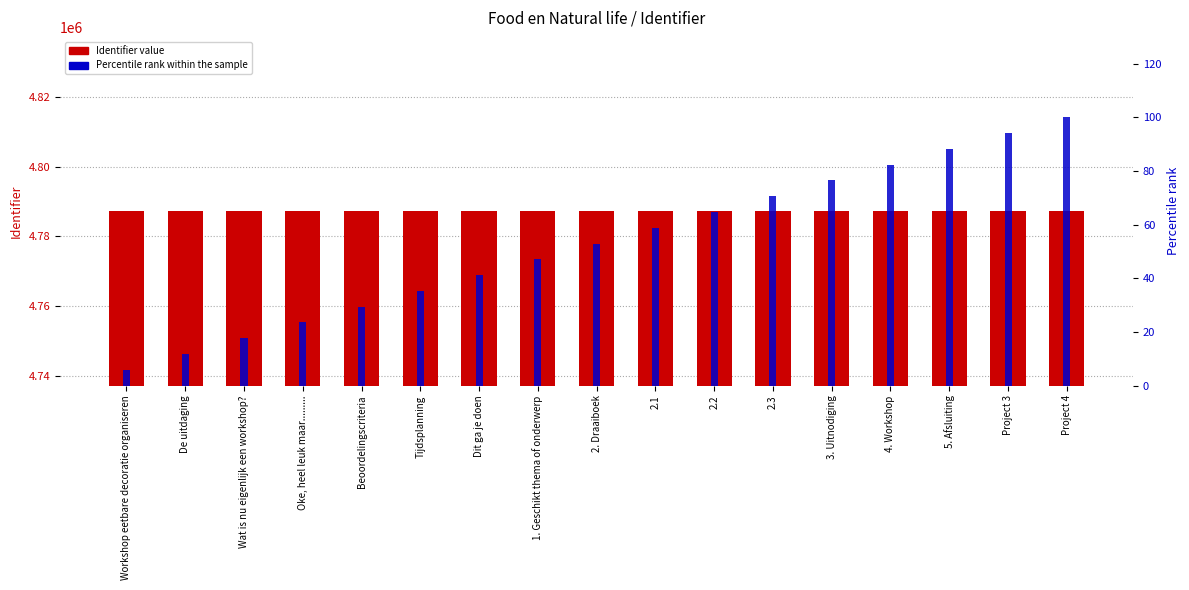

True or false: Identifier (primary) has a value of 7332531.5 at 2.1.

False